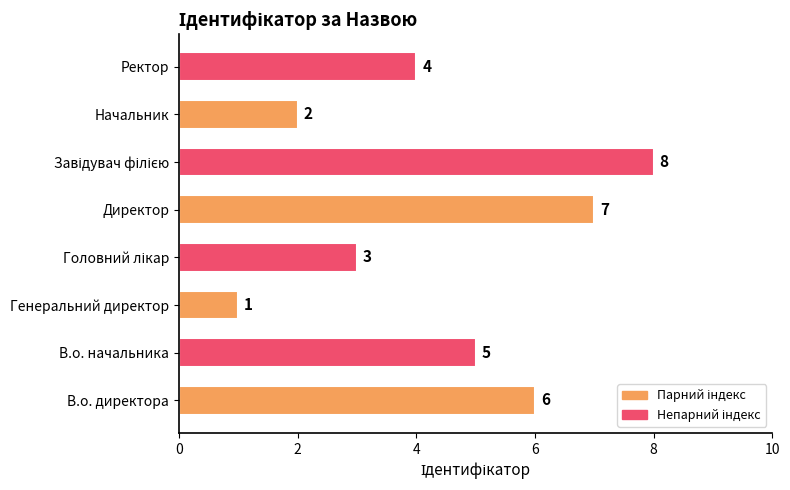

The value at Начальник is 3. True or false?

False